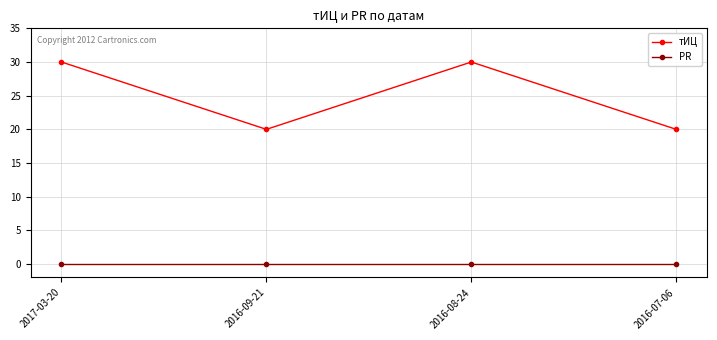

The тИЦ series shows 30 at 2017-03-20. True or false?

True